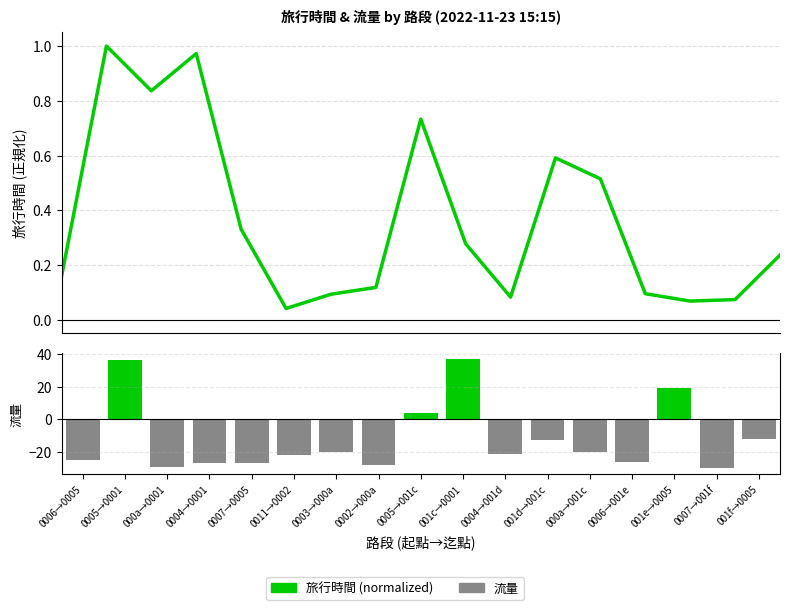

What is the sum of all 旅行時間 (normalized) values?

6.2